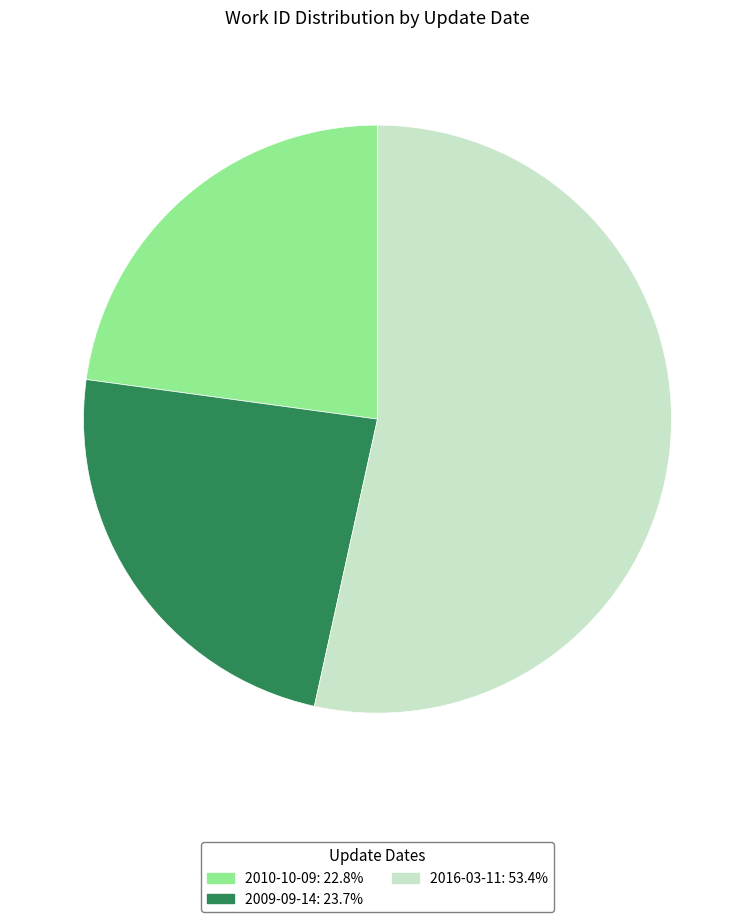

Combined, do 2009-09-14 and 2010-10-09 account for over 50%?

No